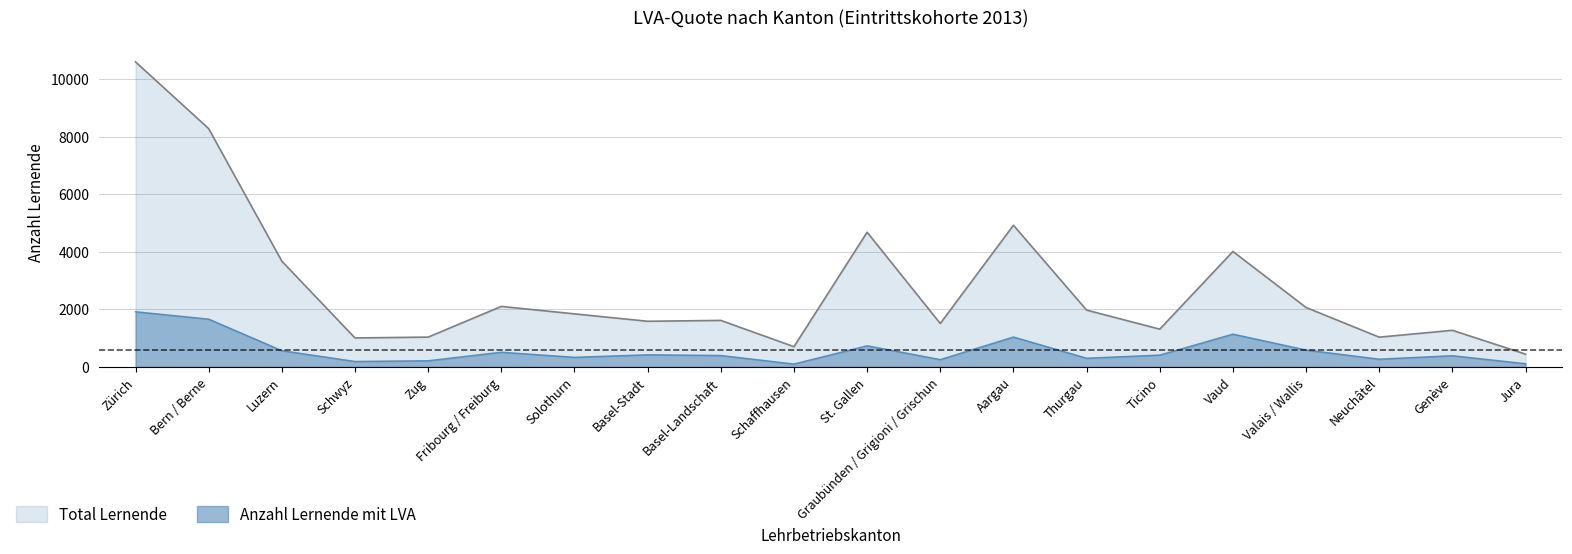

Count the number of categories in the chart.

20